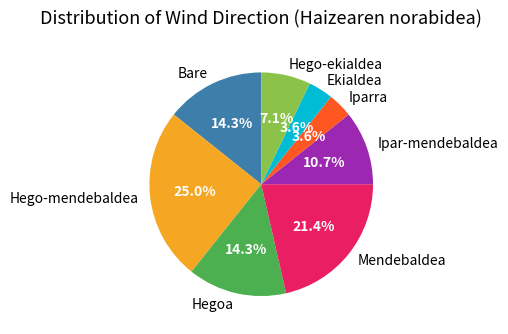

Is it true that Ipar-mendebaldea is 11% of the pie?

True